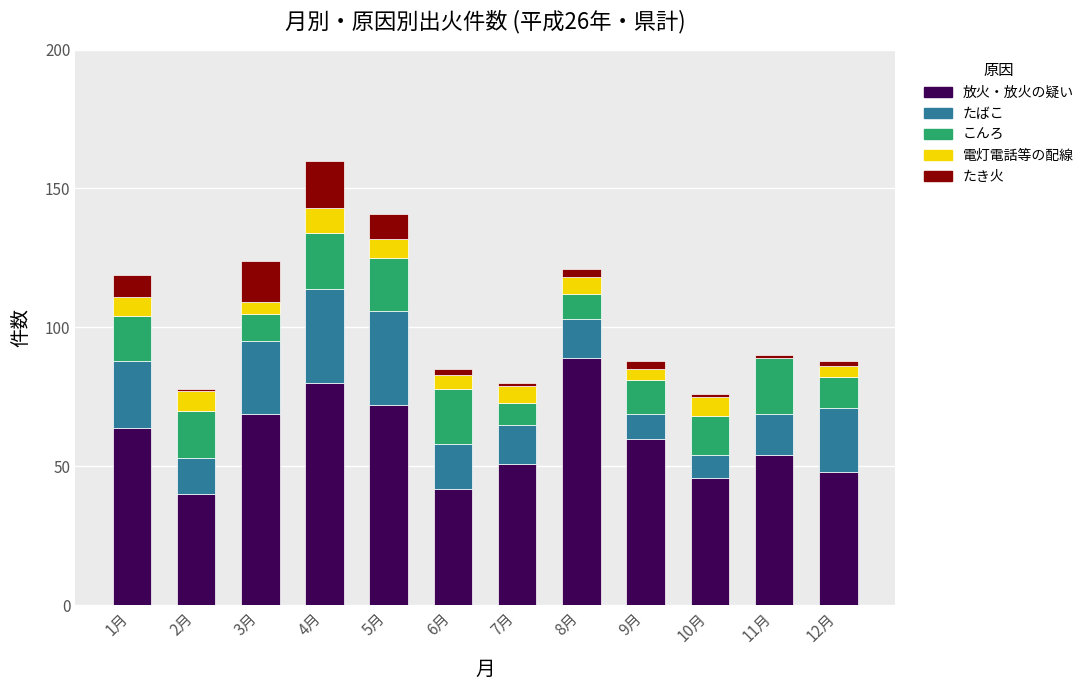

Which category has the highest value in the 放火・放火の疑い series?

8月